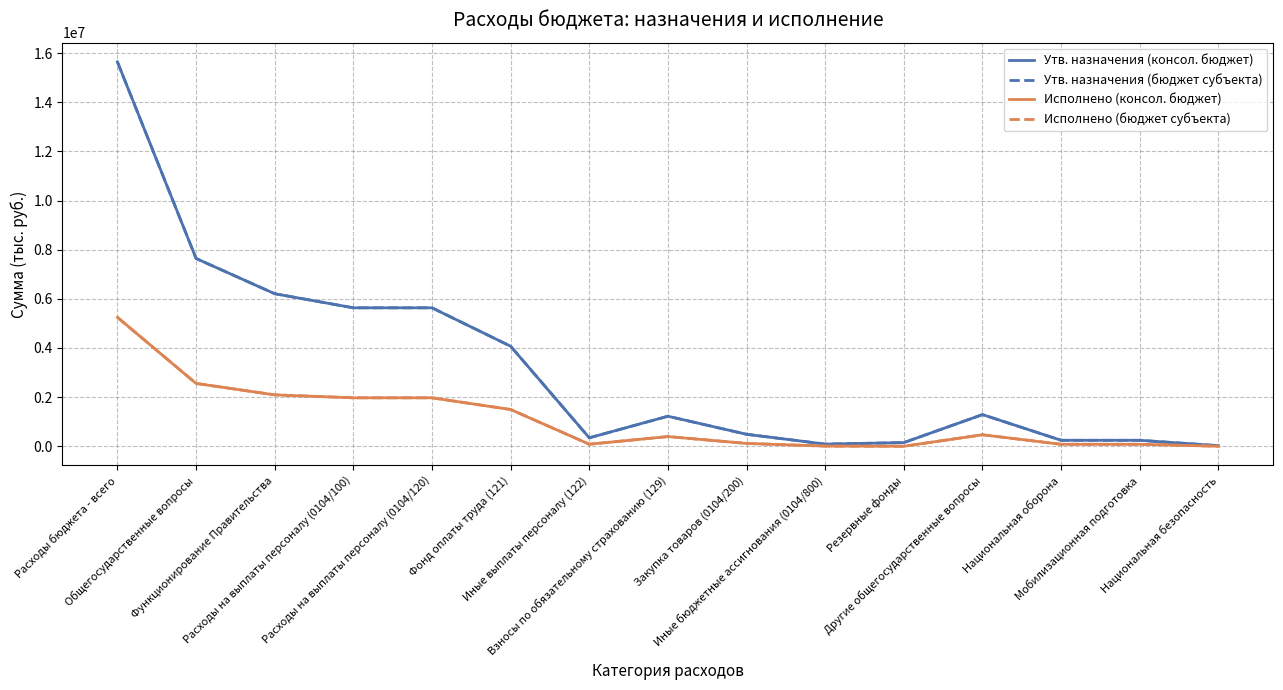

Is this an area chart (filled region under the line)?

No